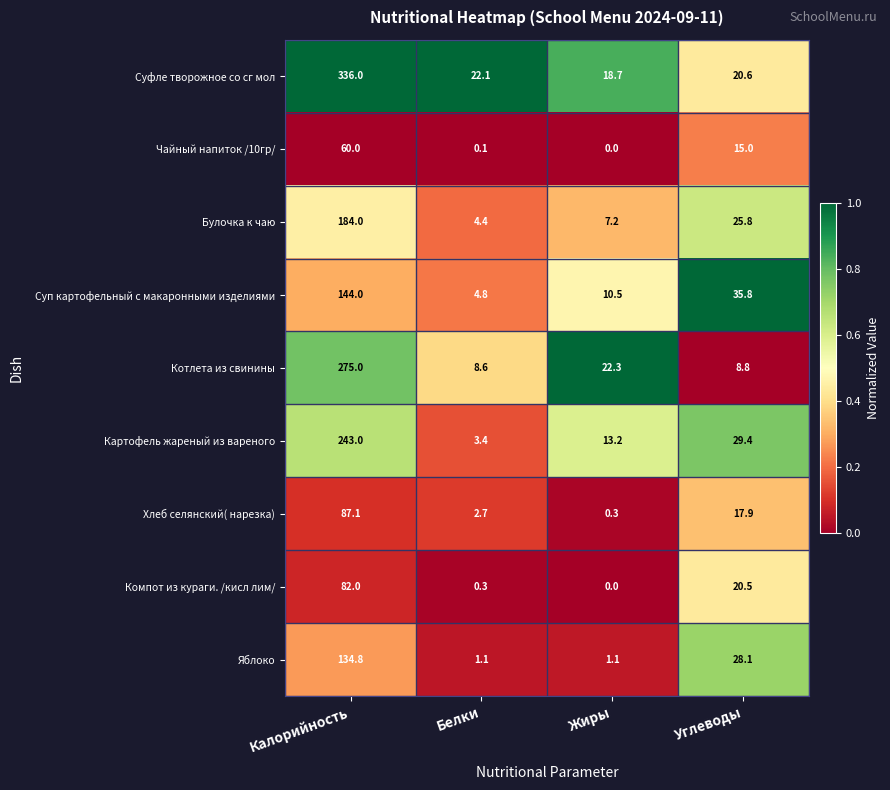

What is the sum of all Картофель жареный из вареного values?

289.0